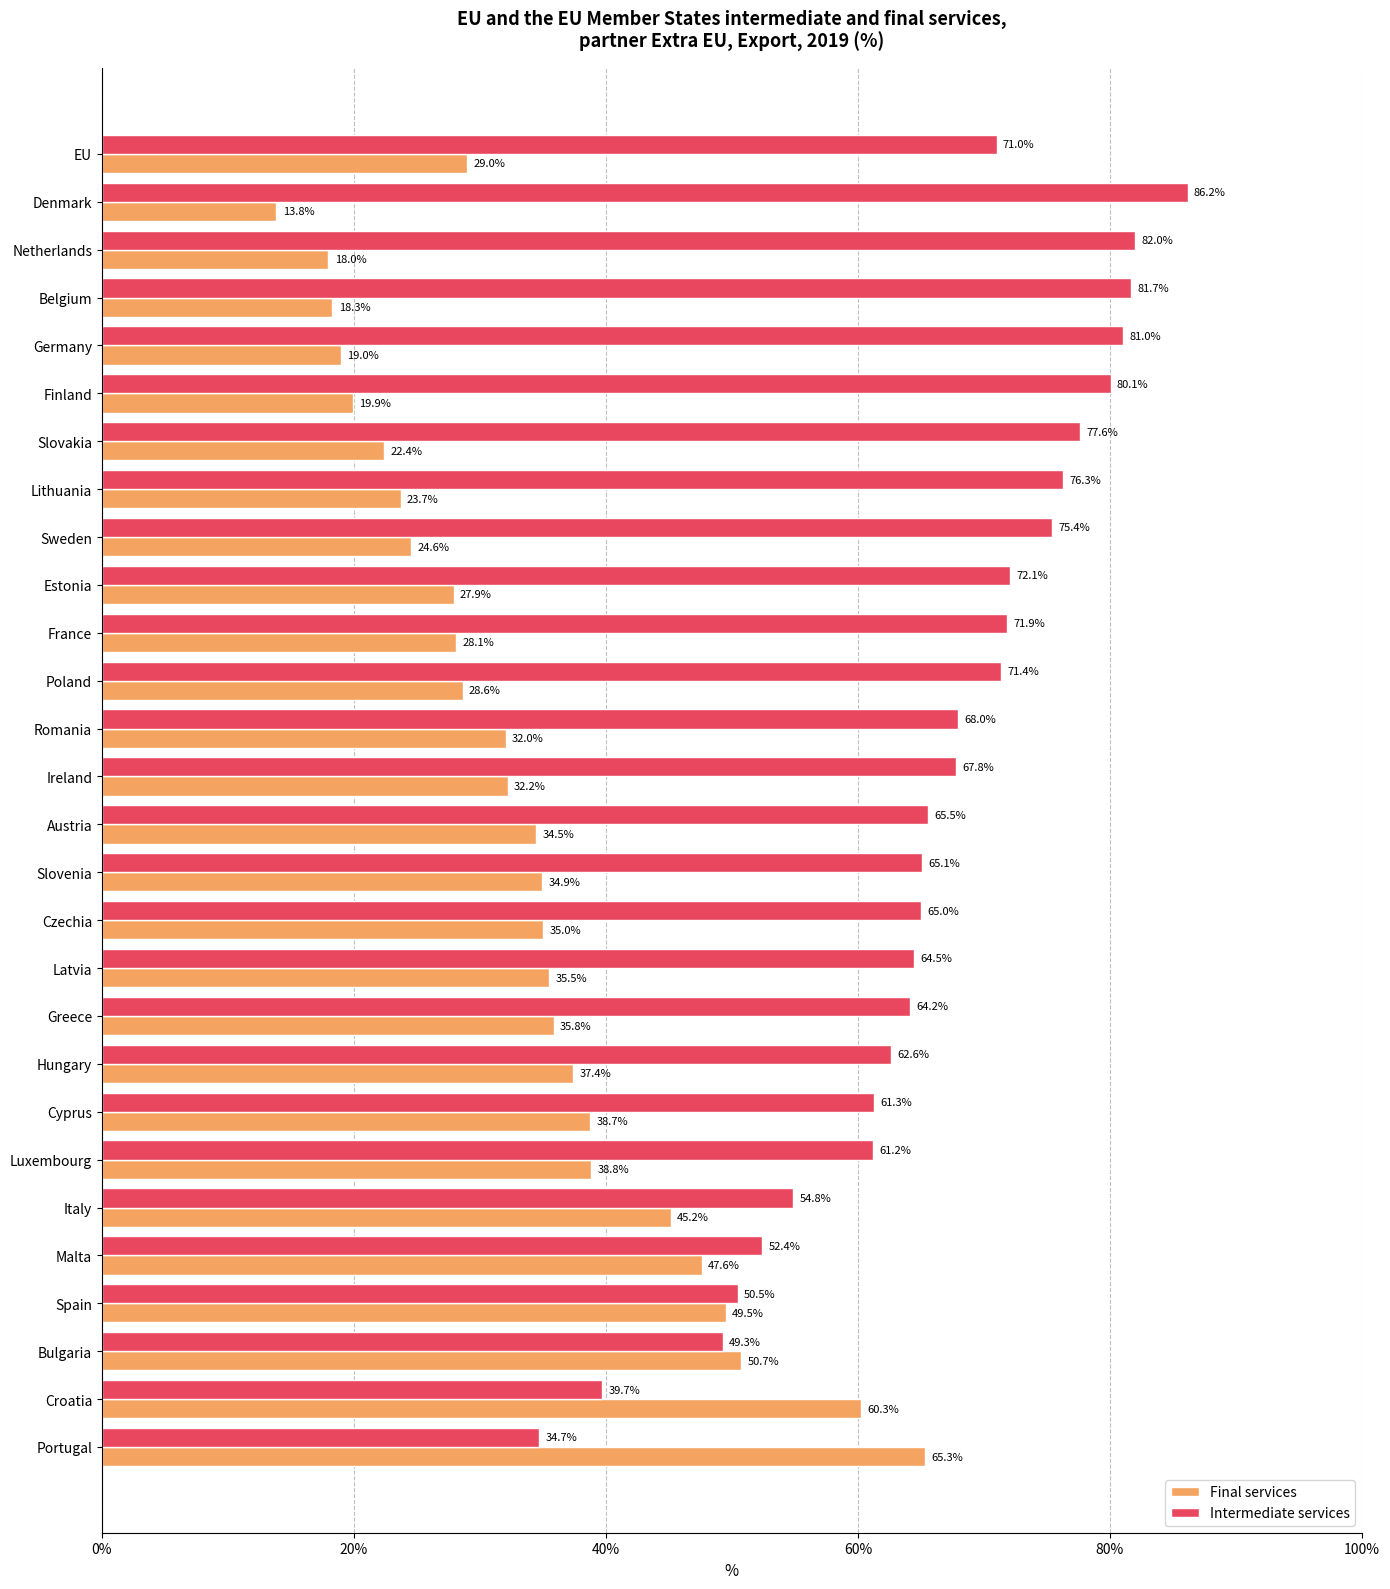

What is the sum of all Intermediate services values?

1853.1